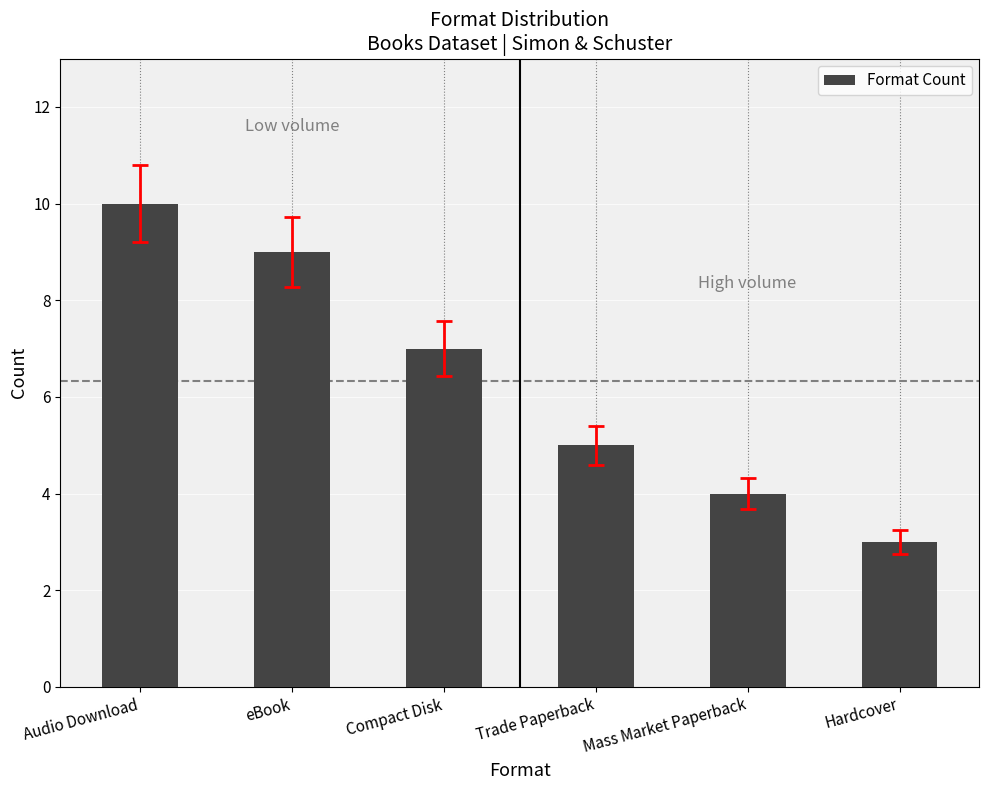

What is the label of the 3rd bar from the left?

Compact Disk